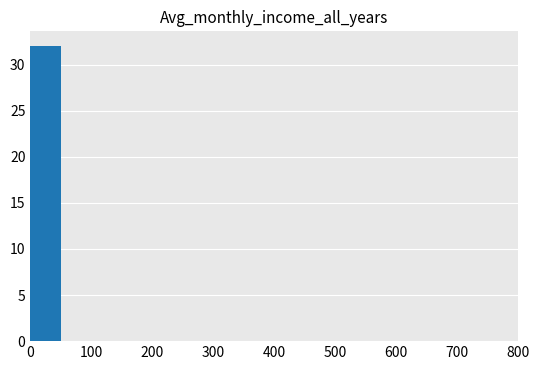

Reading left to right, transcribe this chart: for each bar, give the range it covers on the x-axis and its height. The values are not printed on the chart, so give them approximately, as read against the axis.

0 to 50: 32
50 to 100: 0
100 to 150: 0
150 to 200: 0
200 to 250: 0
250 to 300: 0
300 to 350: 0
350 to 400: 0
400 to 450: 0
450 to 500: 0
500 to 550: 0
550 to 600: 0
600 to 650: 0
650 to 700: 0
700 to 750: 0
750 to 800: 0